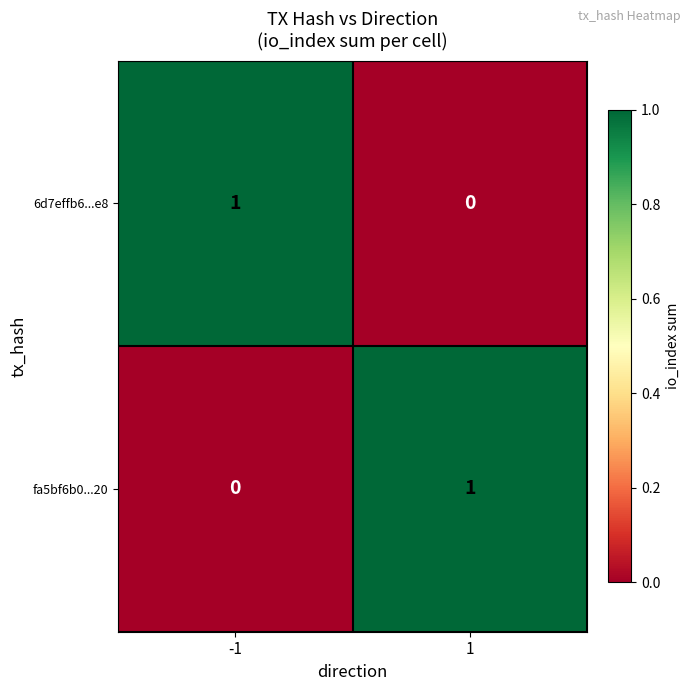

True or false: 6d7effb6...e8 has a value of 1 at -1.

True